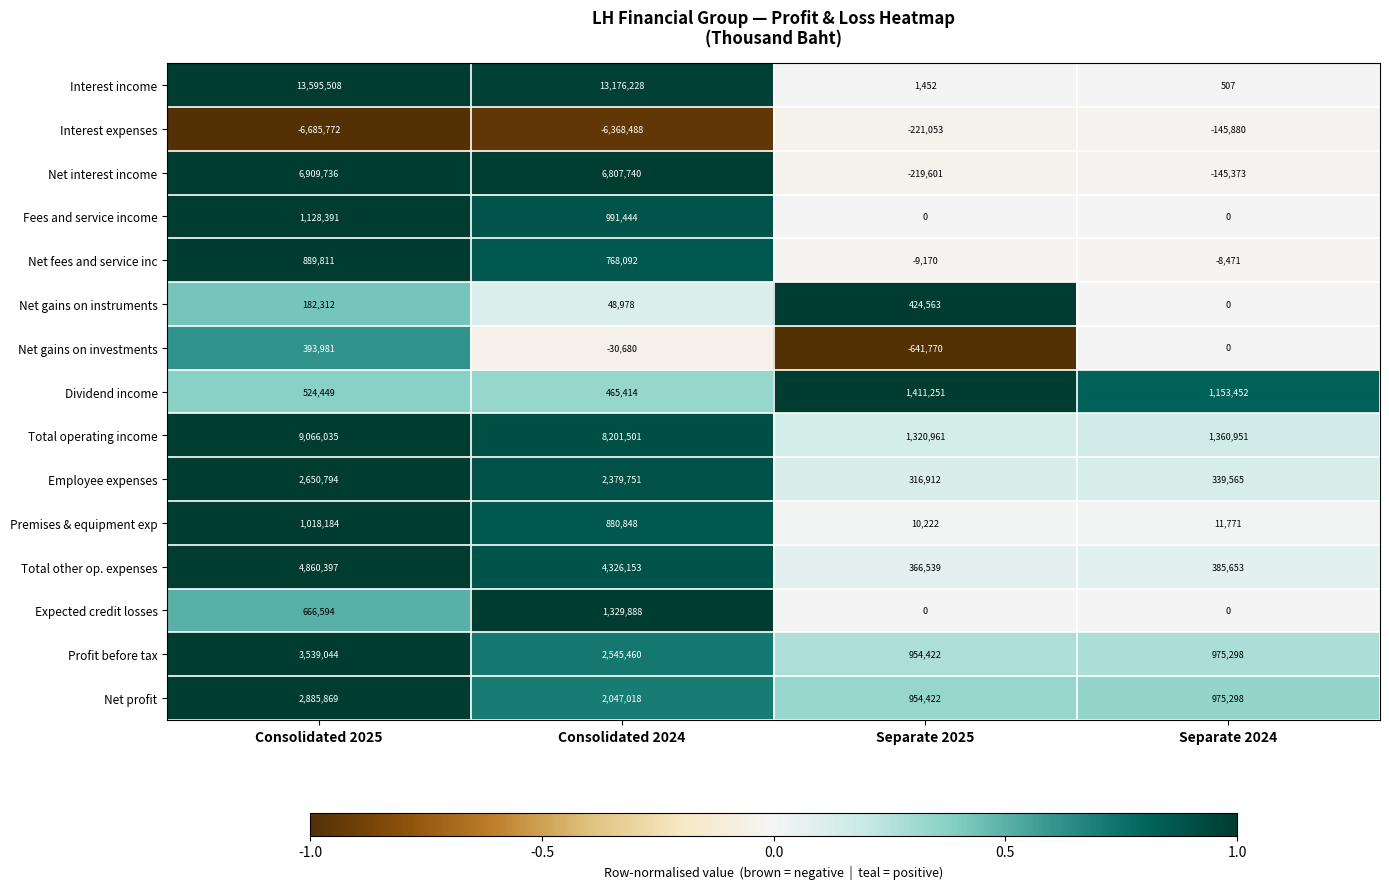

Between Consolidated 2024 and Separate 2025, which series saw the biggest shift?

Interest income